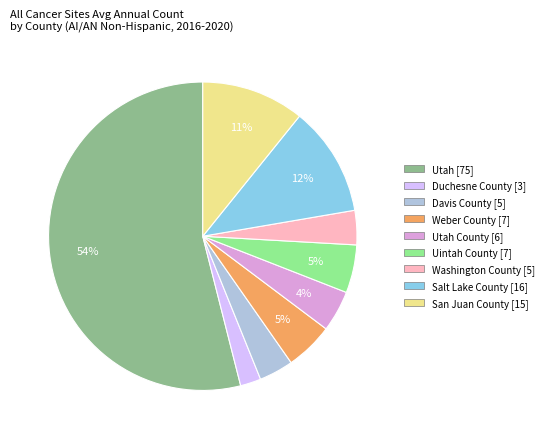

Is there a majority slice in this chart?

Yes